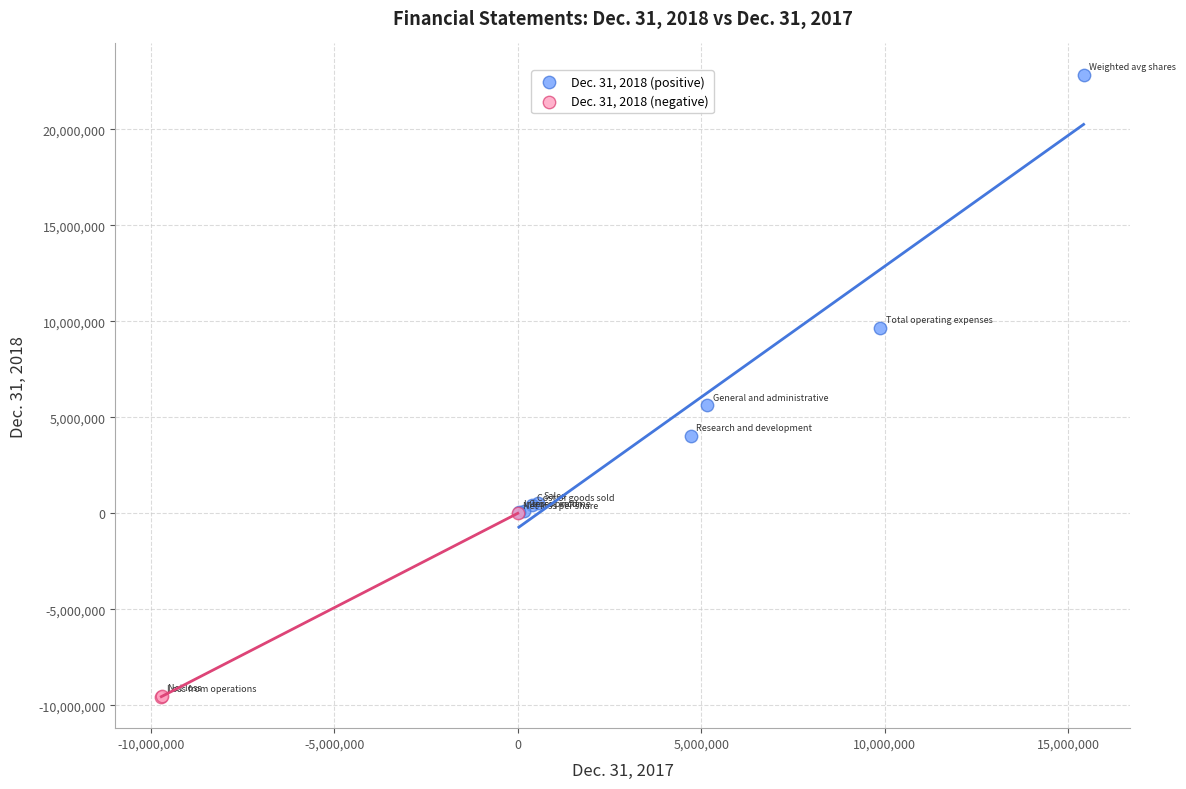

Which series has the largest Y range (max minus min)?

Dec. 31, 2018 (positive)